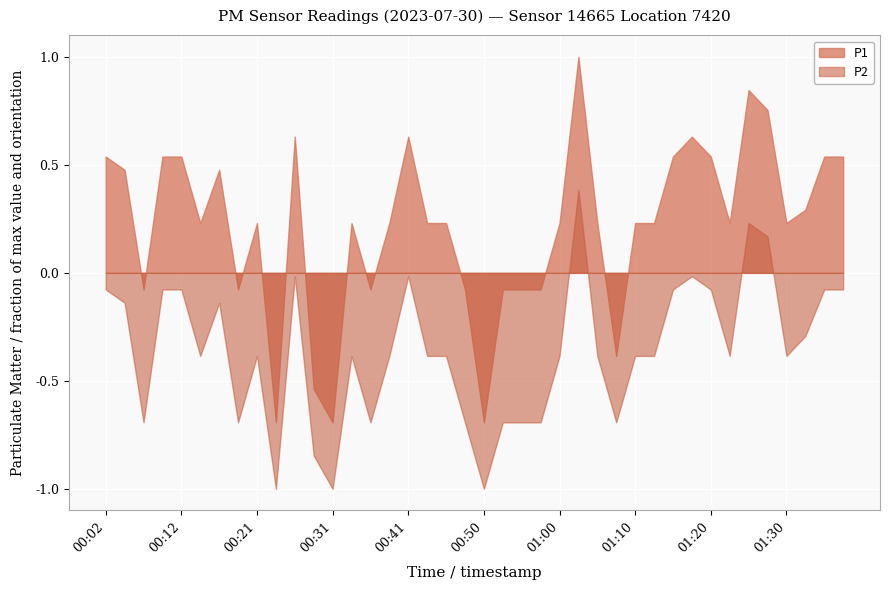

What is the label of the 39th point from the right?

00:04